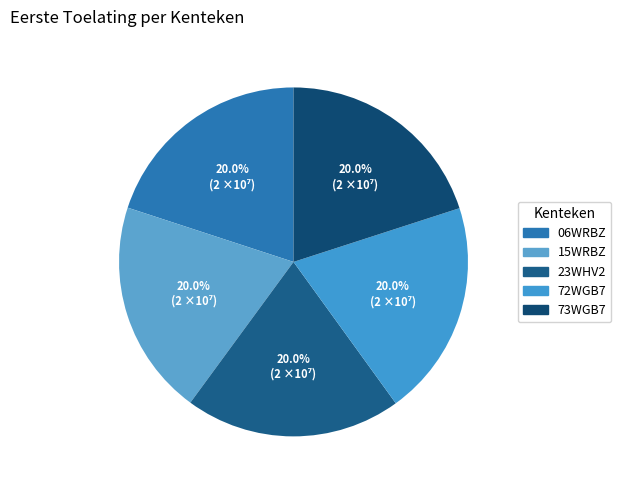

Which category has the smallest portion of the pie?

15WRBZ